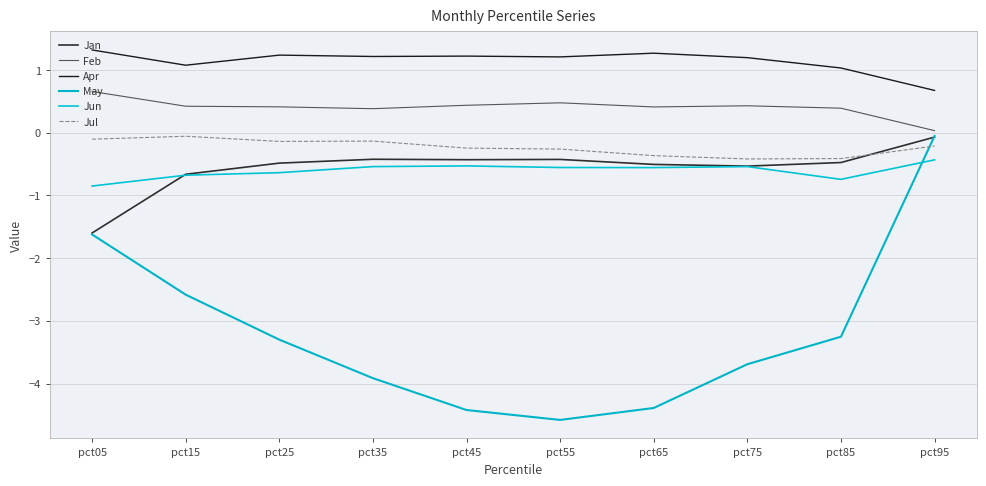

What is the sum of all Feb values?

4.1